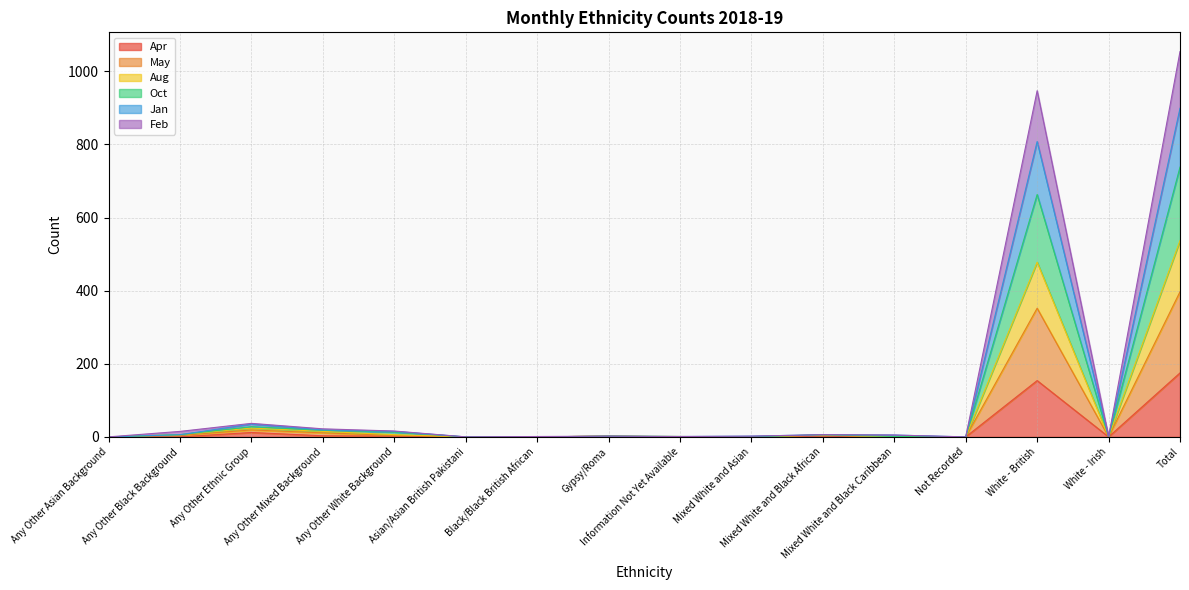

What value does the May series have at Any Other Ethnic Group, to the nearest 10?

20